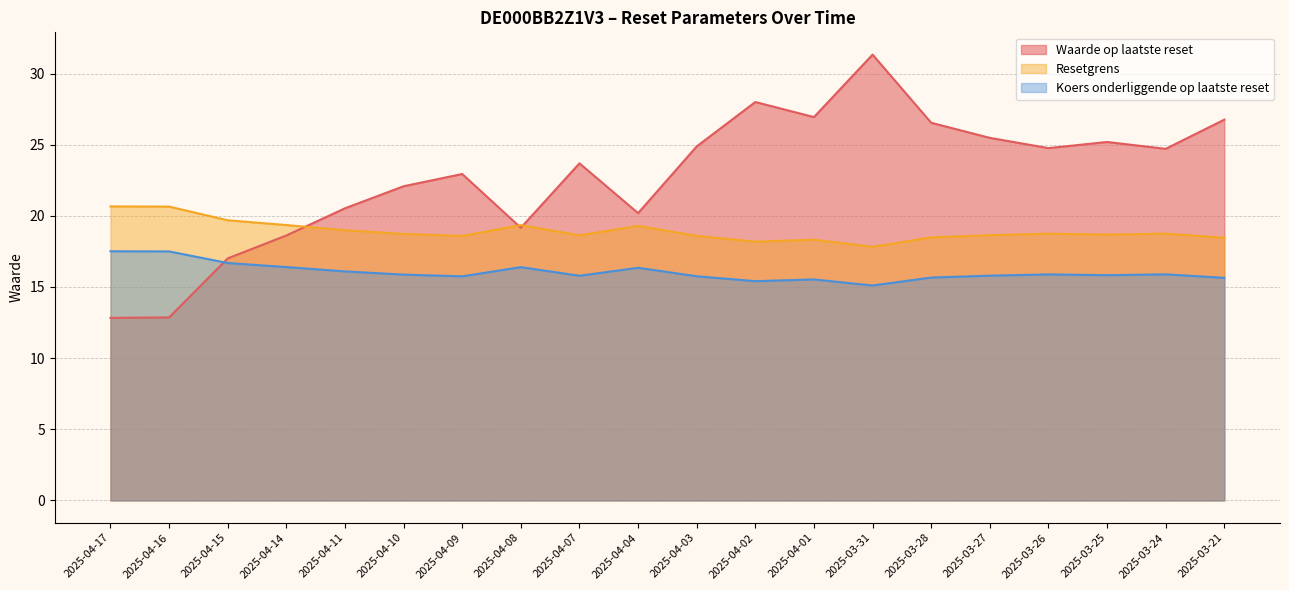

Reading right to left, what are all the values shown in this chart?

Waarde op laatste reset: 26.8	24.7	25.2	24.8	25.5	26.5	31.3	26.9	28.0	24.9	20.2	23.7	19.2	22.9	22.1	20.5	18.6	17.0	12.9	12.8
Resetgrens: 18.5	18.8	18.7	18.7	18.6	18.5	17.8	18.3	18.2	18.6	19.3	18.6	19.3	18.6	18.7	19.0	19.4	19.7	20.6	20.7
Koers onderliggende op laatste reset: 15.6	15.9	15.8	15.9	15.8	15.7	15.1	15.5	15.4	15.8	16.4	15.8	16.4	15.8	15.9	16.1	16.4	16.7	17.5	17.5